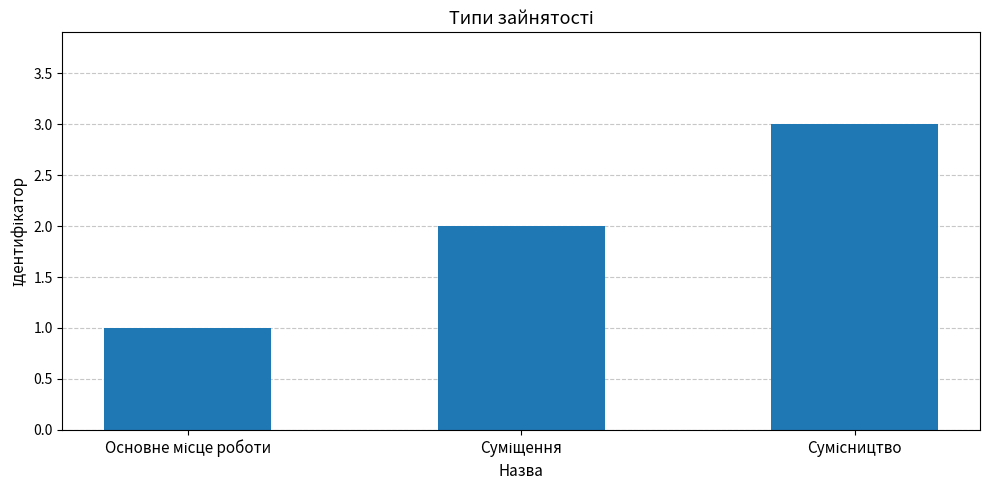

What is the maximum value shown in the chart?

3